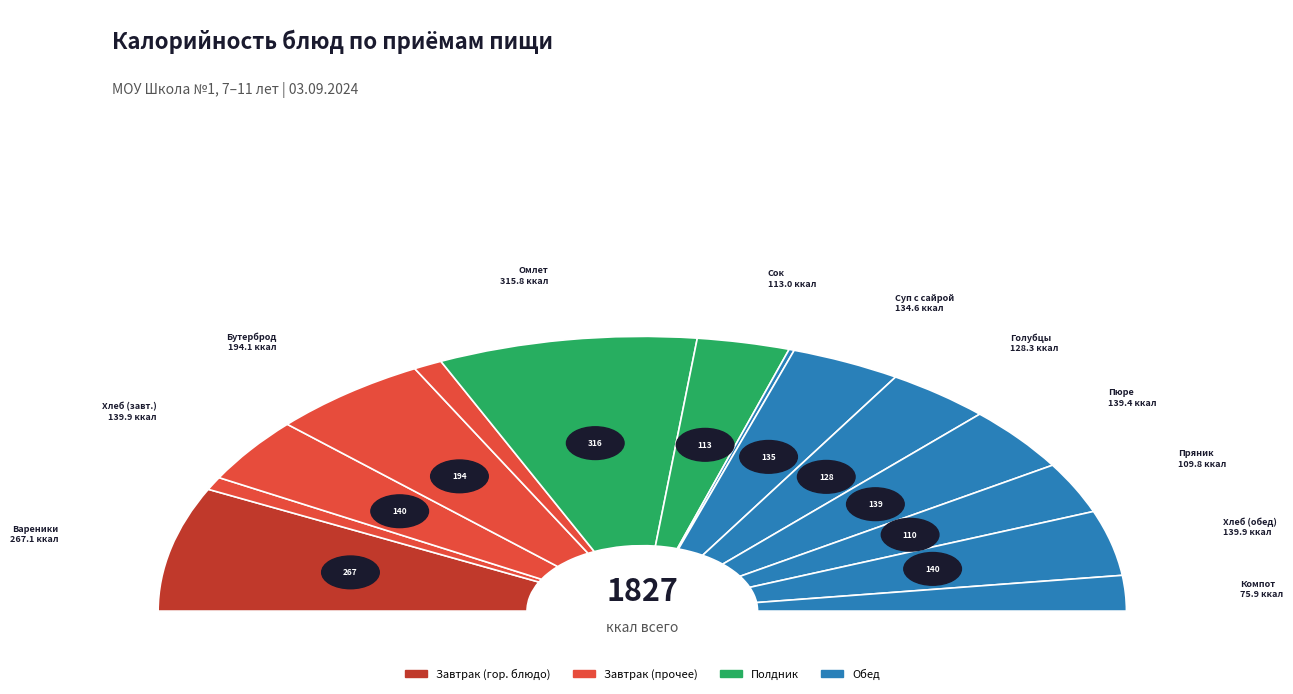

Which category has the biggest portion of the pie?

Омлет с сыром